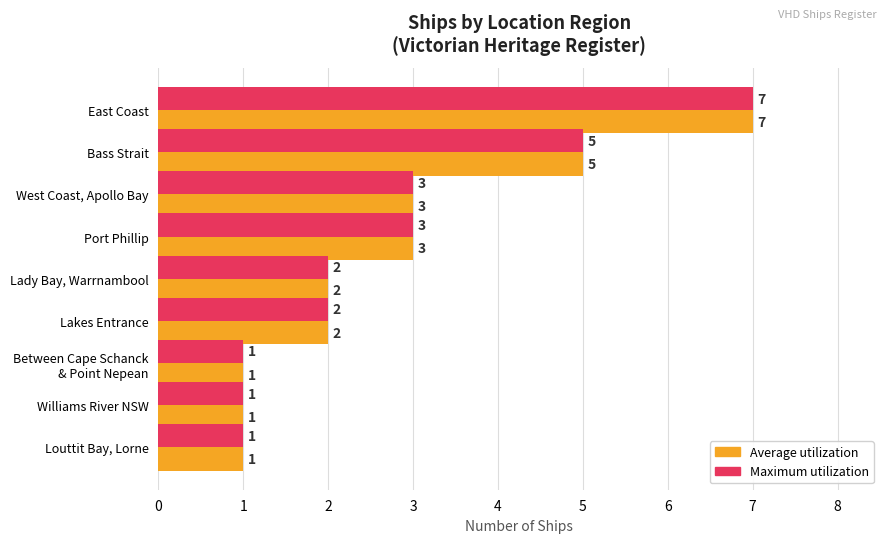

What is the minimum value shown in the chart?

1